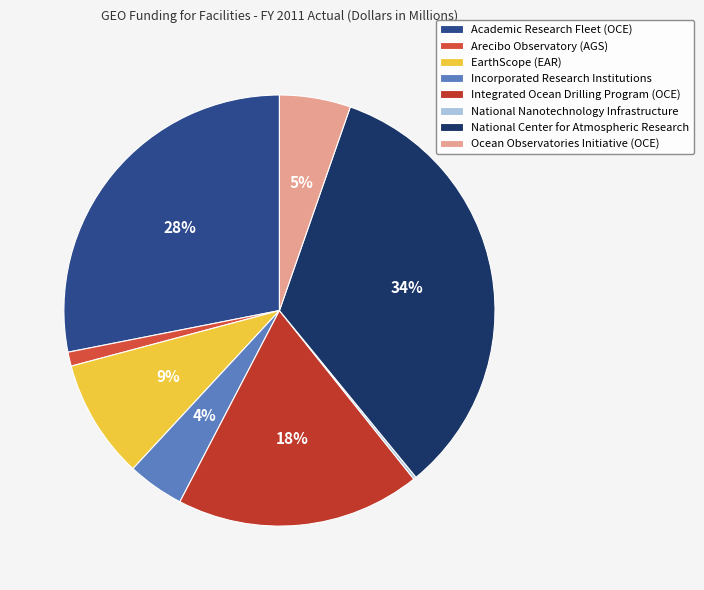

Which category has the smallest portion of the pie?

National Nanotechnology Infrastructure